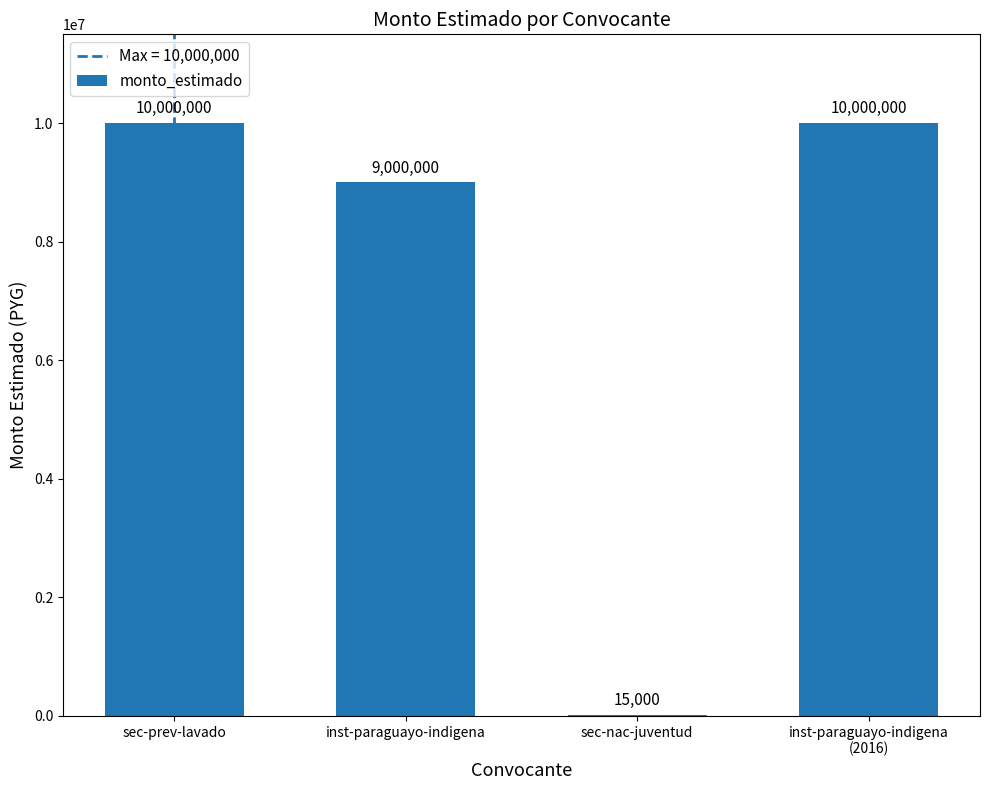

How many categories are shown in the chart?

4